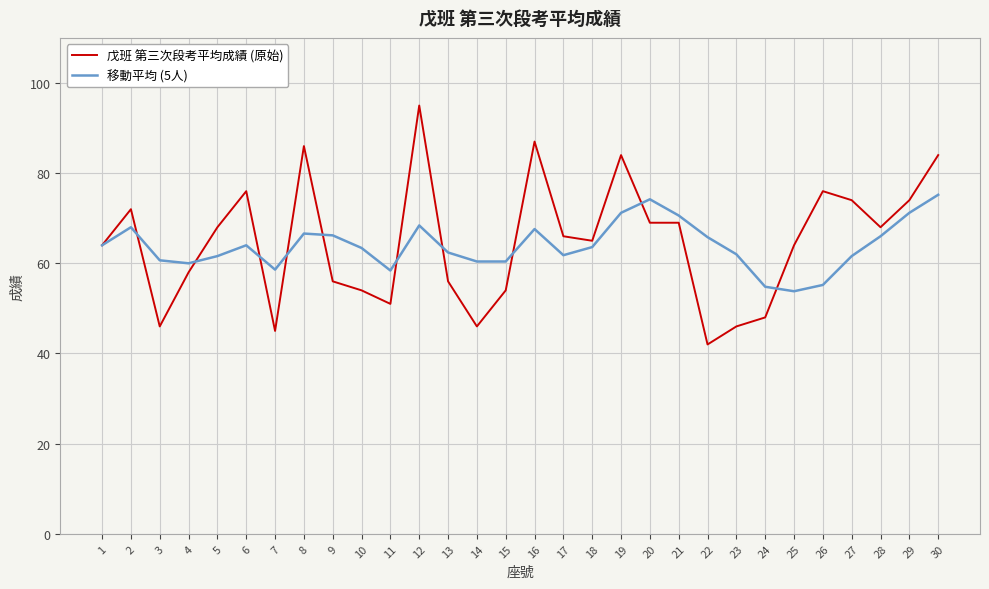

At how many categories does at least one series exceed 42?

30